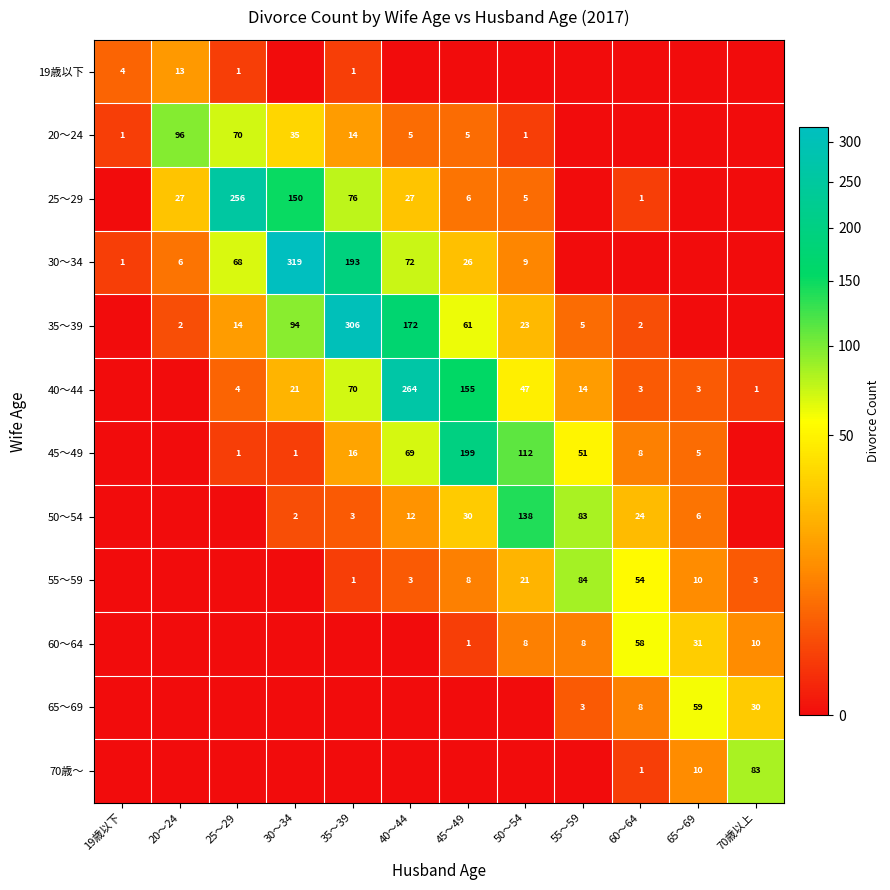

At how many categories does at least one series exceed 103?

6